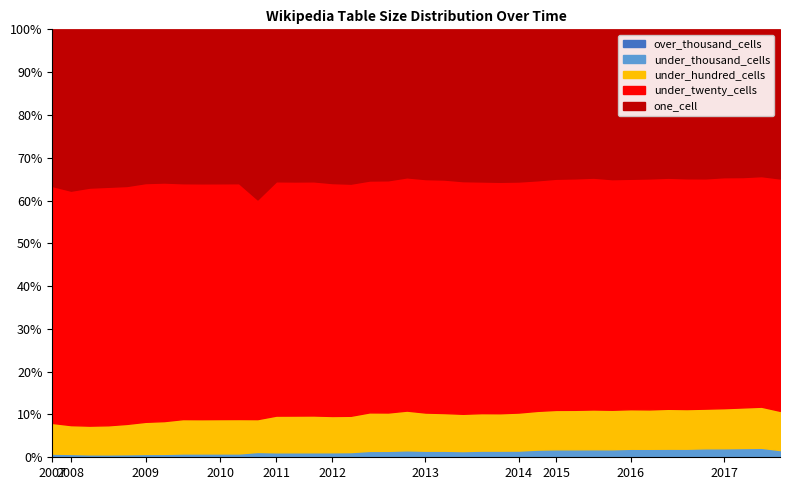

Which has a higher value, 2008-06-27 or 2011-02-21?

2011-02-21